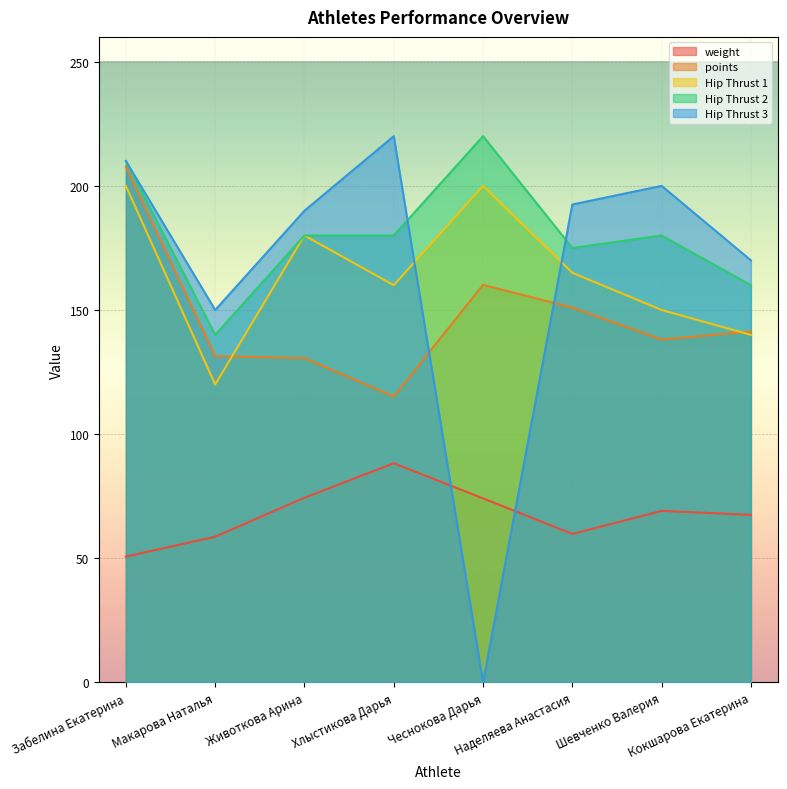

What is the label of the 6th point from the left?

Наделяева Анастасия